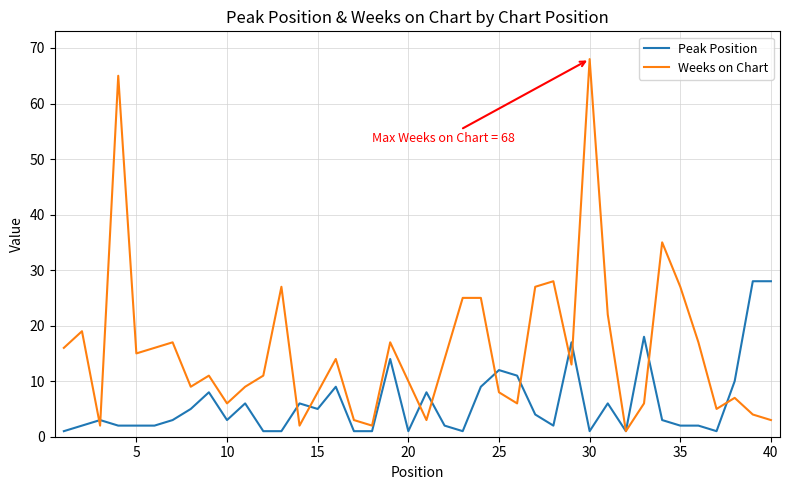

Which series has the largest total across all categories?

Weeks on Chart